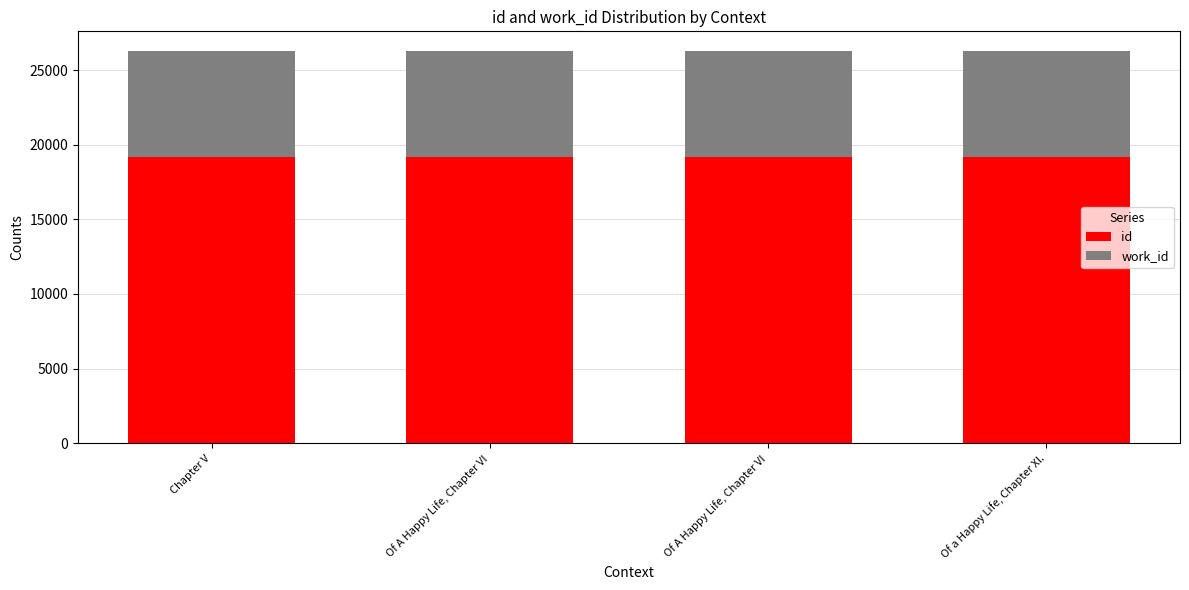

How many categories are shown in the chart?

4